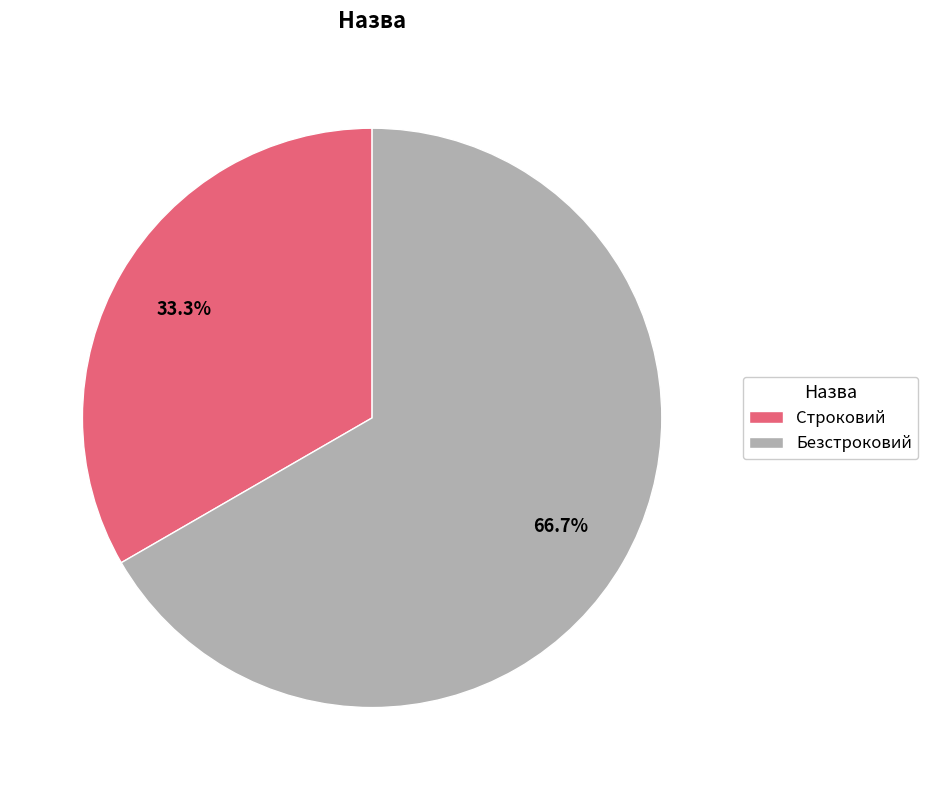

Which has a higher value, Безстроковий or Строковий?

Безстроковий